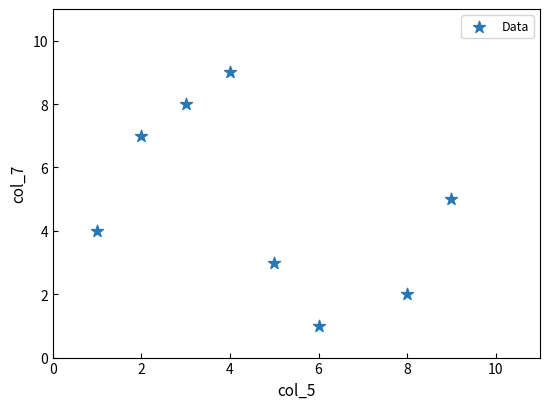

What is the range of Y values (max minus min)?

8